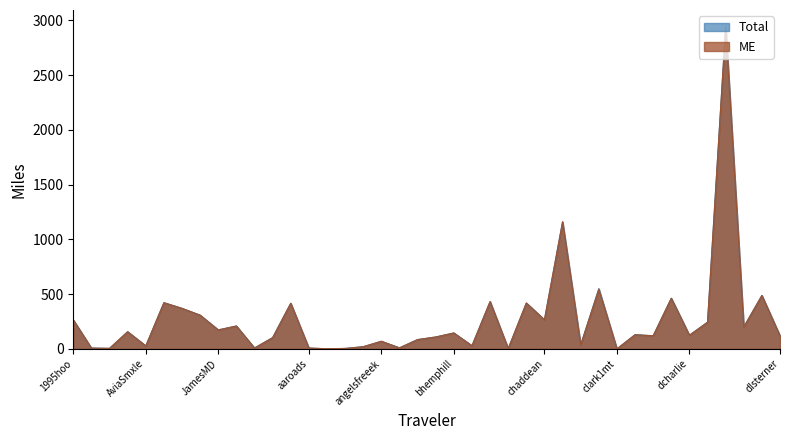

At which label is ME closest to 1470?

charliezeb